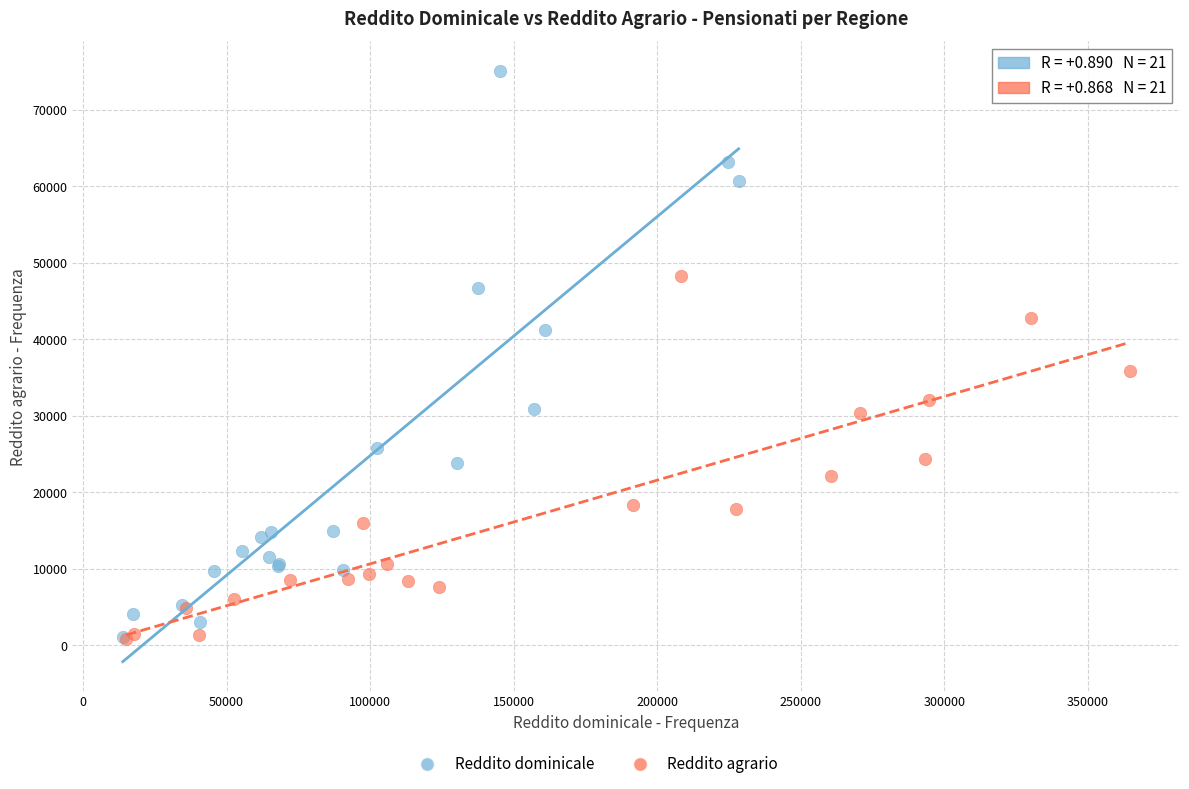

Which series has the widest spread of Y values?

Reddito dominicale